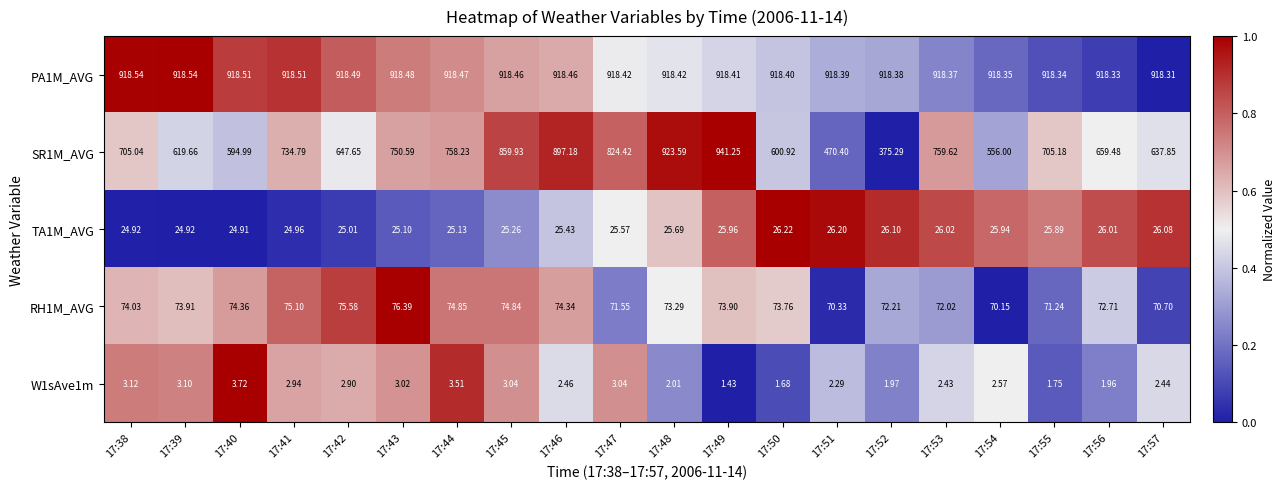

At 17:48, list the series in order from smallest to largest.

W1sAve1m, TA1M_AVG, RH1M_AVG, PA1M_AVG, SR1M_AVG